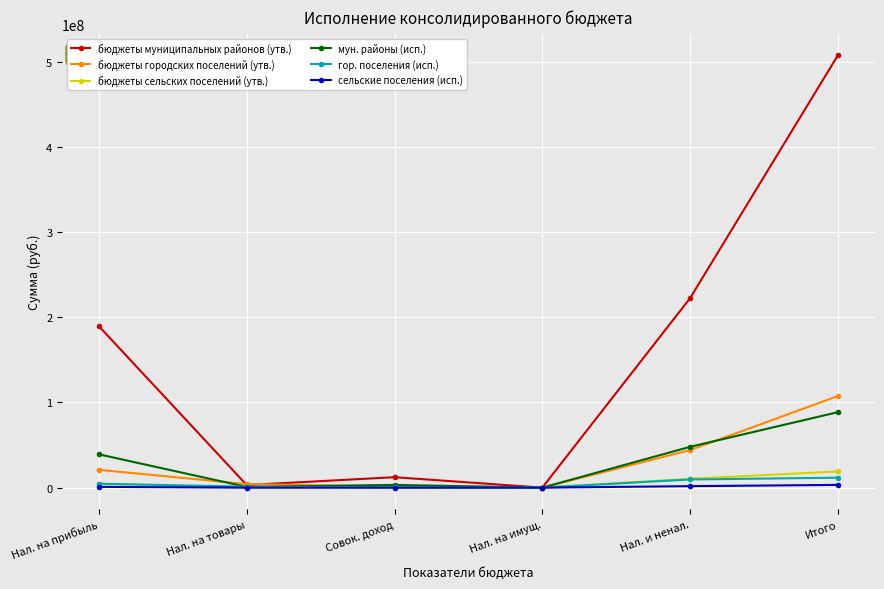

What is the highest value of the гор. поселения (исп.) series?

11672702.3